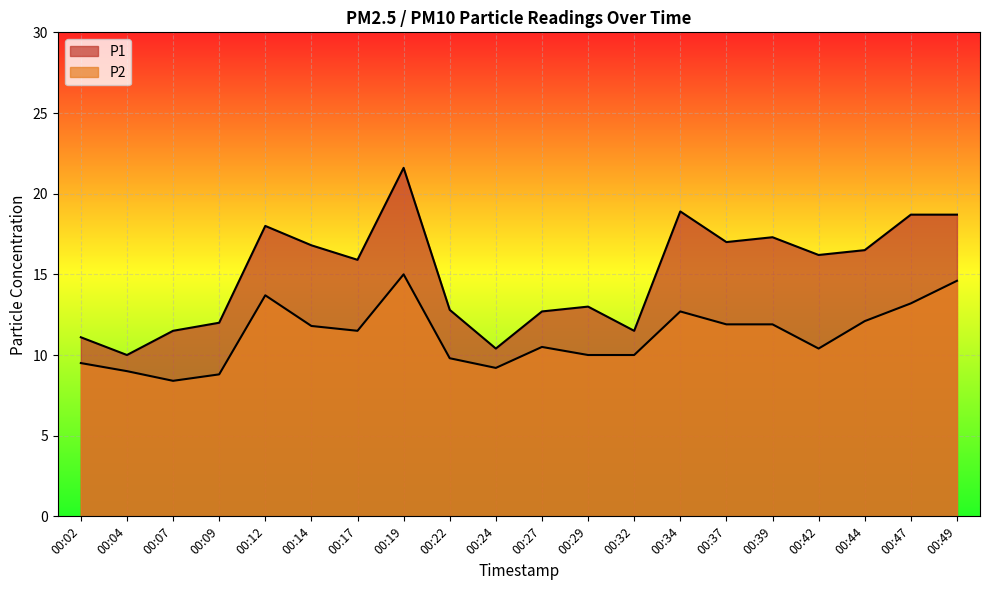

Between 00:39 and 00:07, which is larger?

00:39